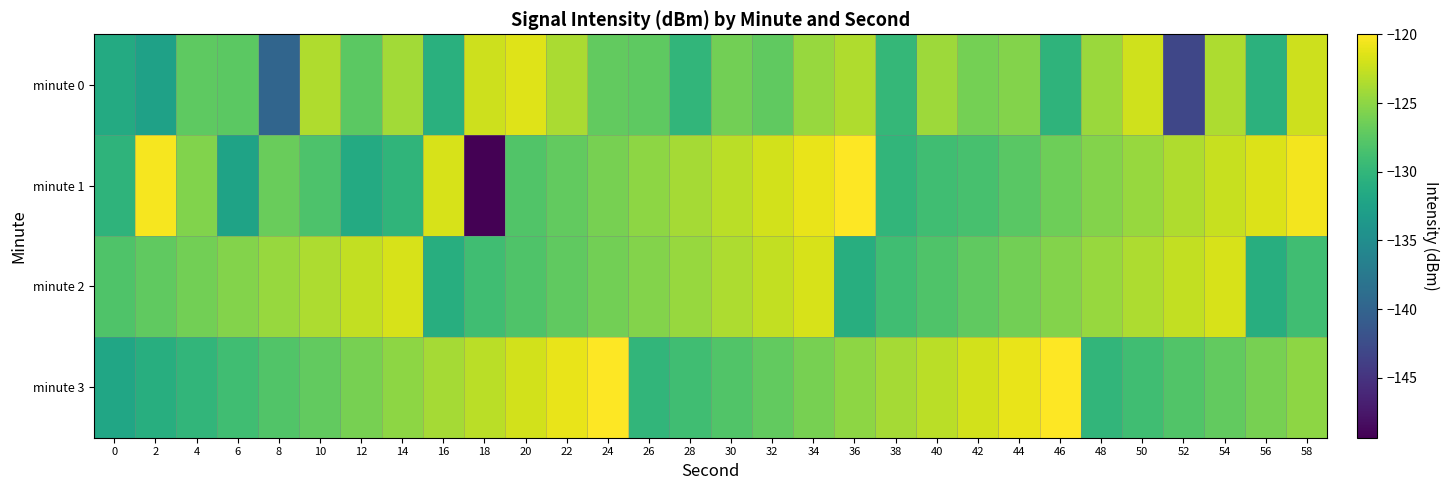

Which category has the lowest value across all series?

18